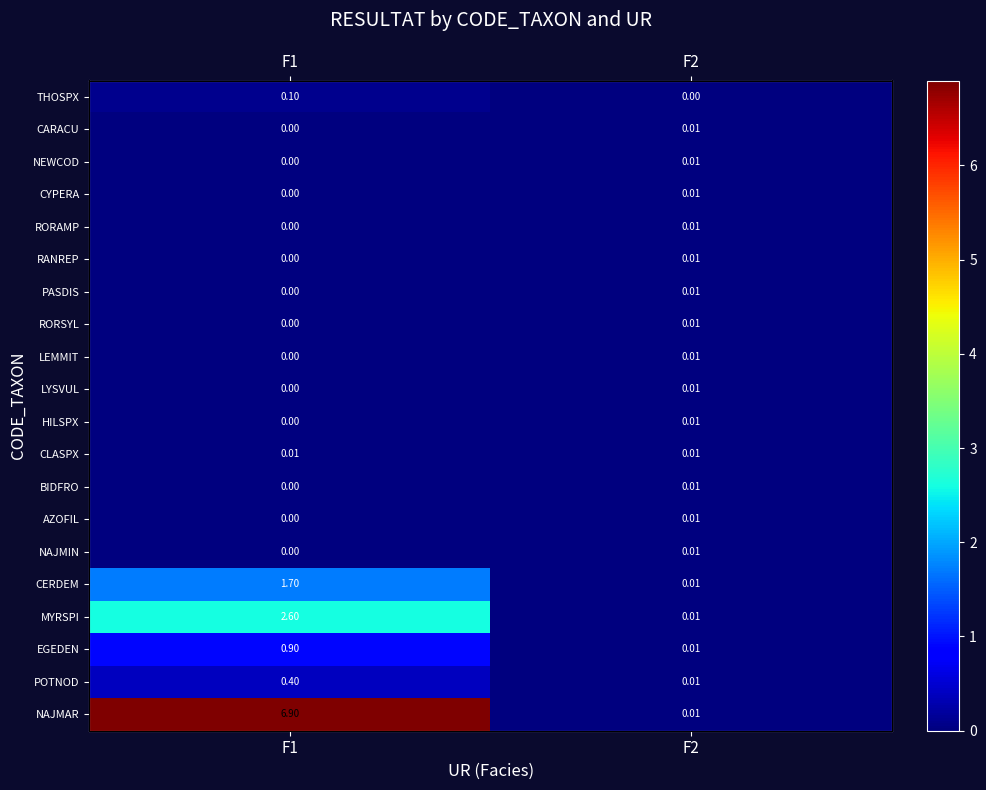

The value of RANREP at F1 is -0.0. True or false?

False